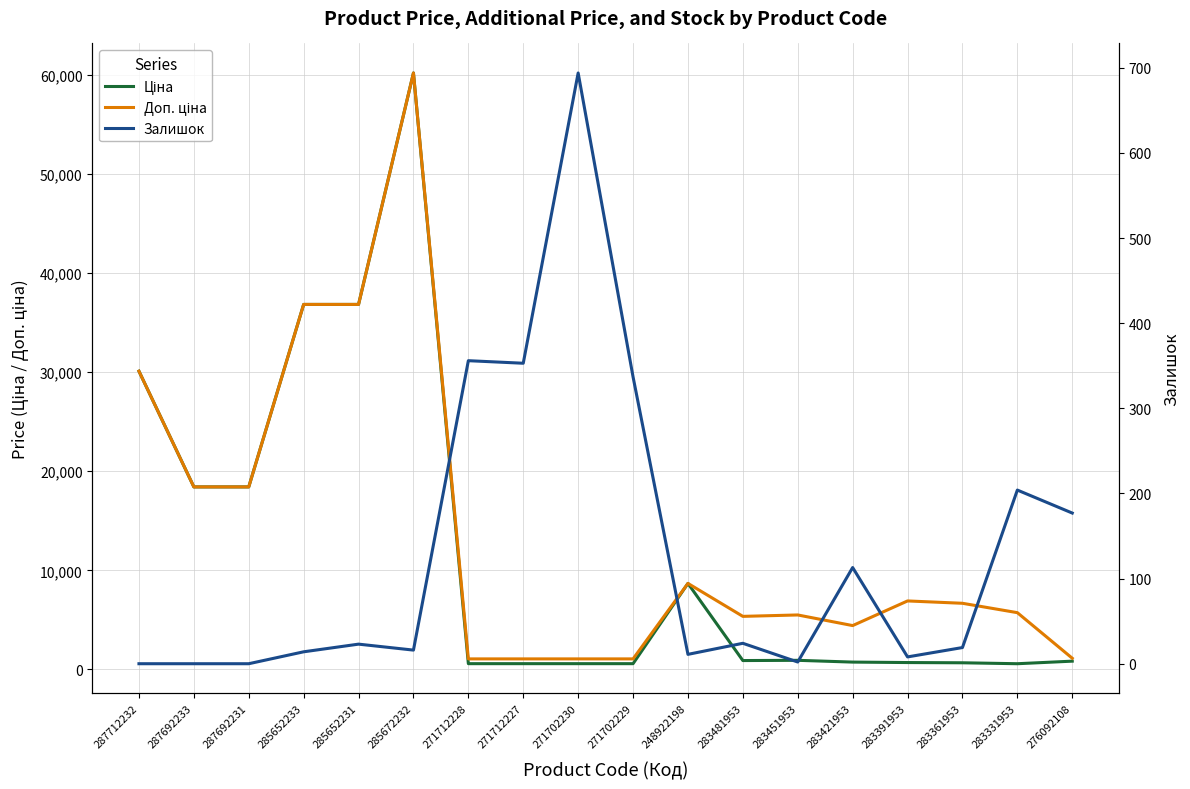

Which series has the largest total across all categories?

Доп. ціна